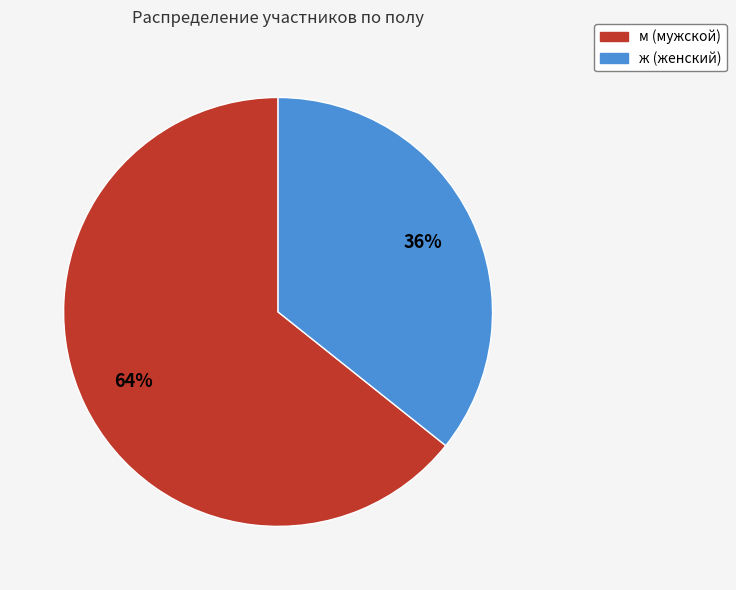

Is the sum of м and ж greater than half?

Yes